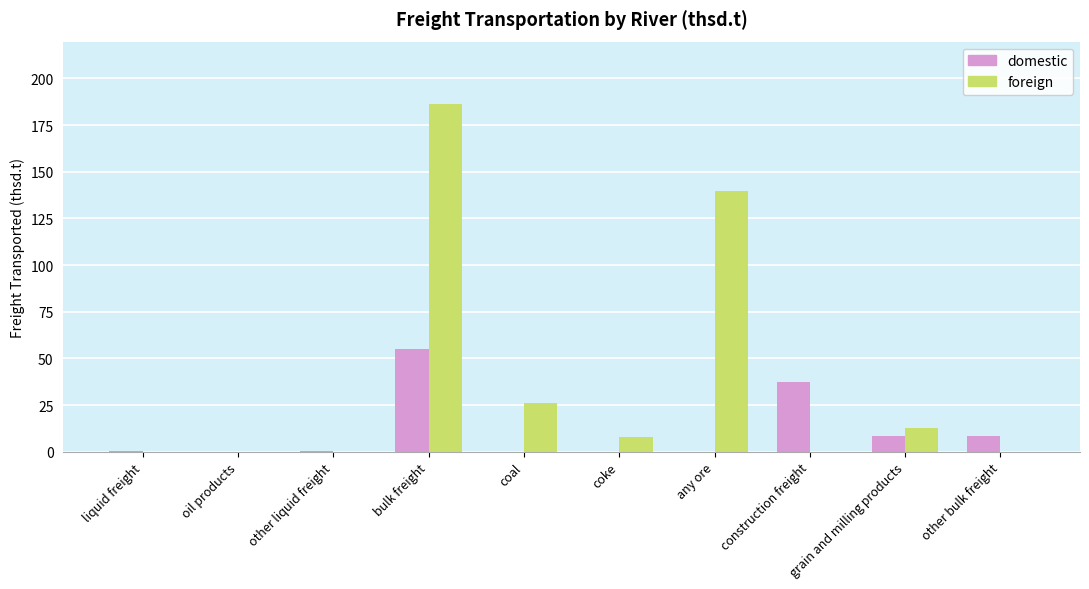

At which label is foreign closest to 93?

any ore